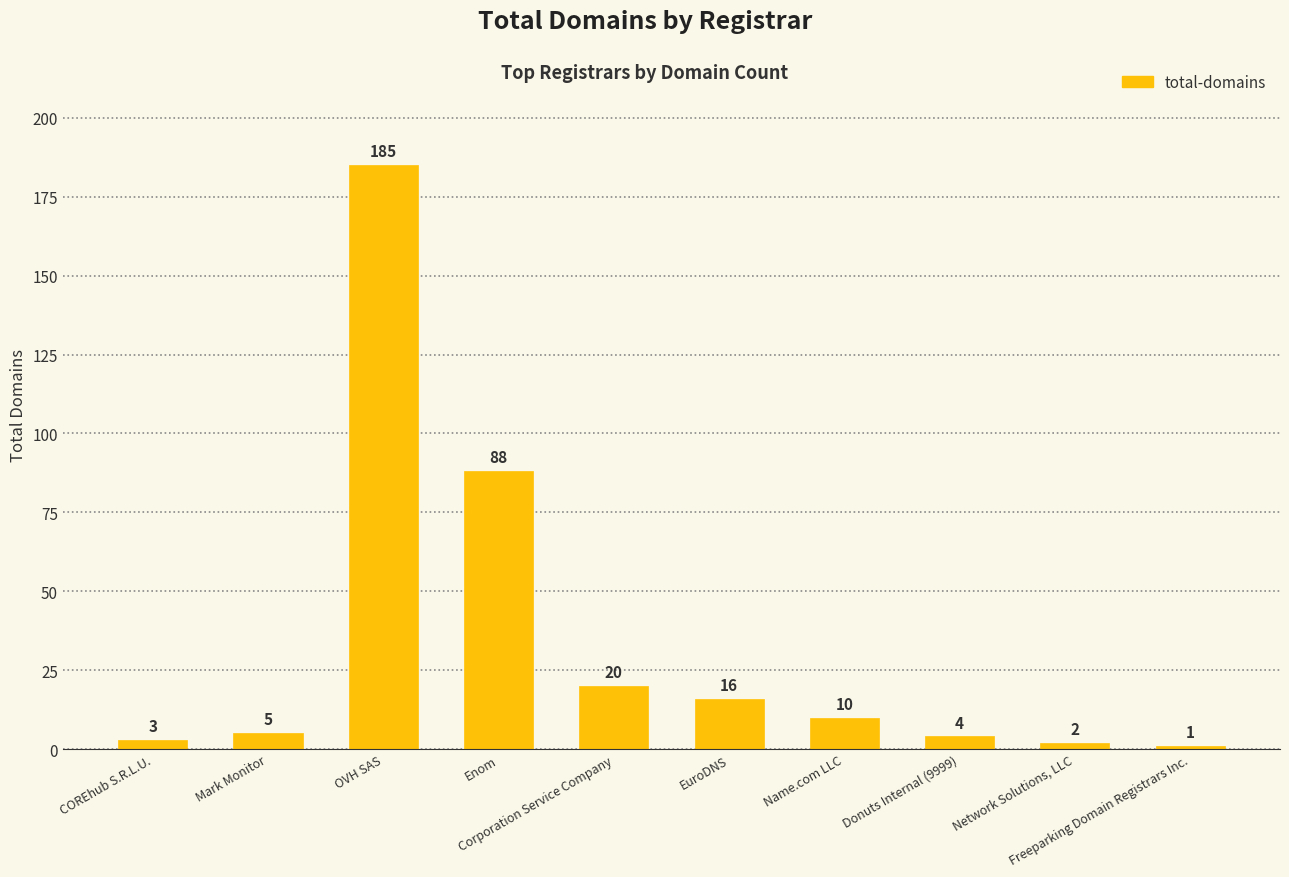

What is the minimum value shown in the chart?

1